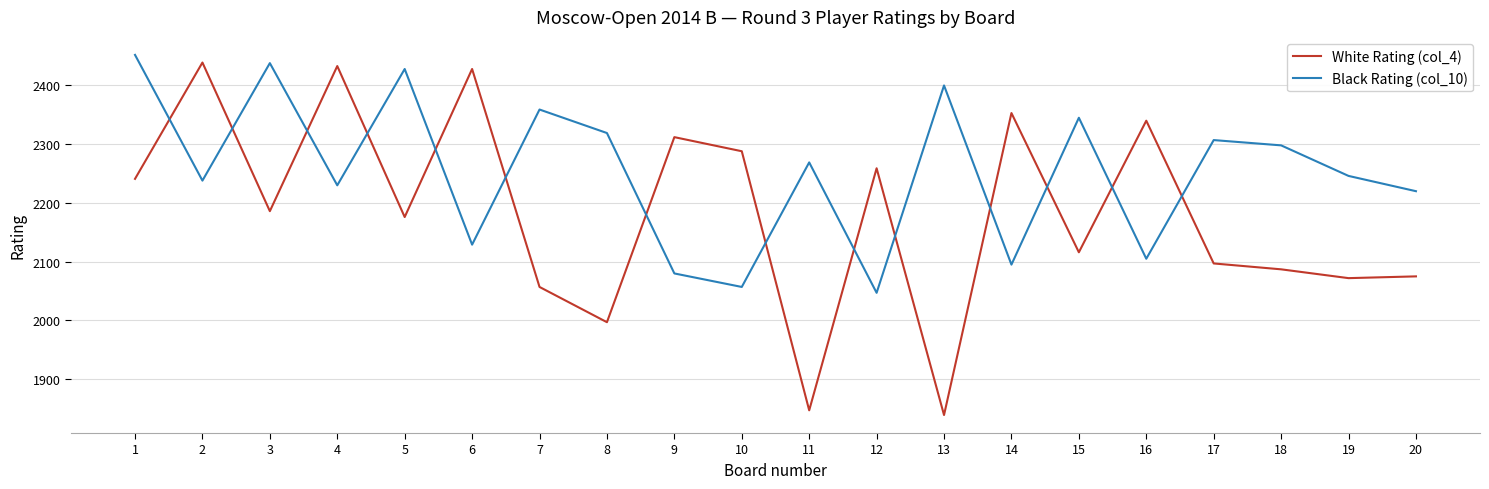

What is the spread (max minus min) of values at 8?

322